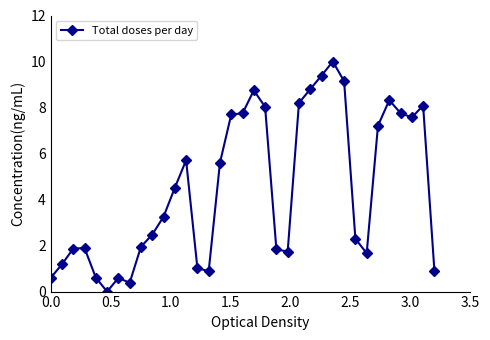

What is the difference between the maximum and minimum values?

10.0